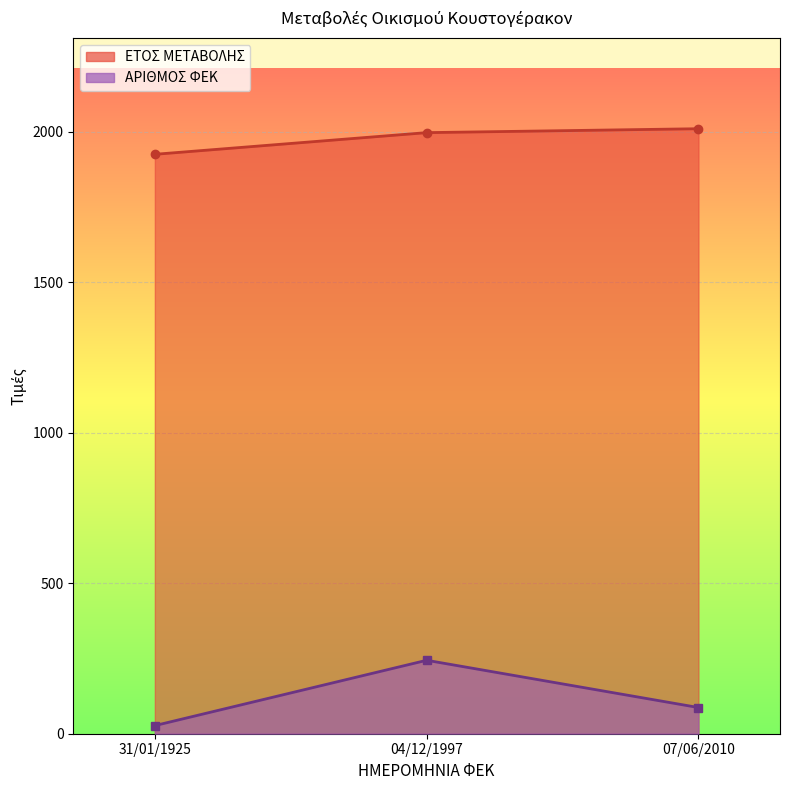

Reading right to left, transcribe all the data shown in this chart.

ΕΤΟΣ ΜΕΤΑΒΟΛΗΣ: 2010	1997	1925
ΑΡΙΘΜΟΣ ΦΕΚ: 87	244	27